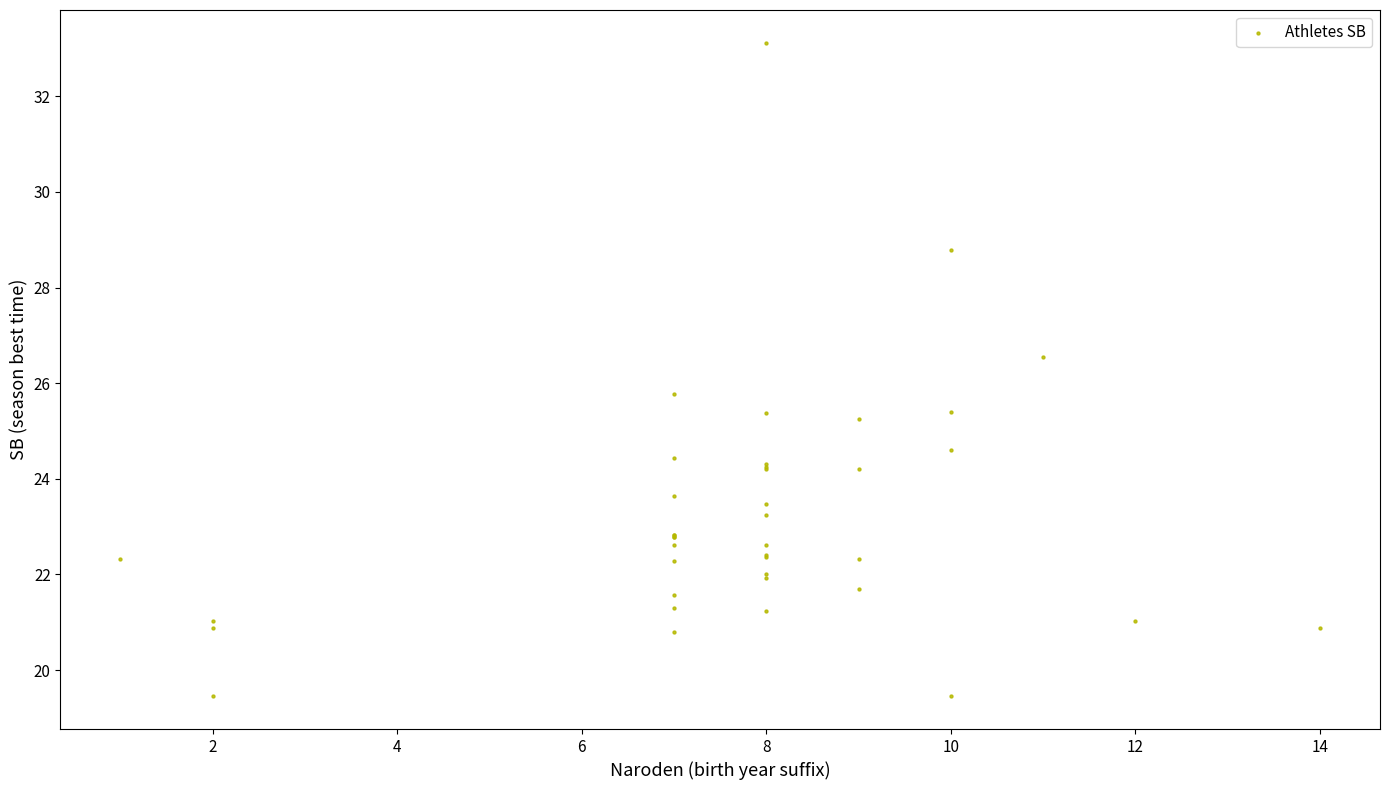

What Y value in the scatter plot is closest to 26?

25.8